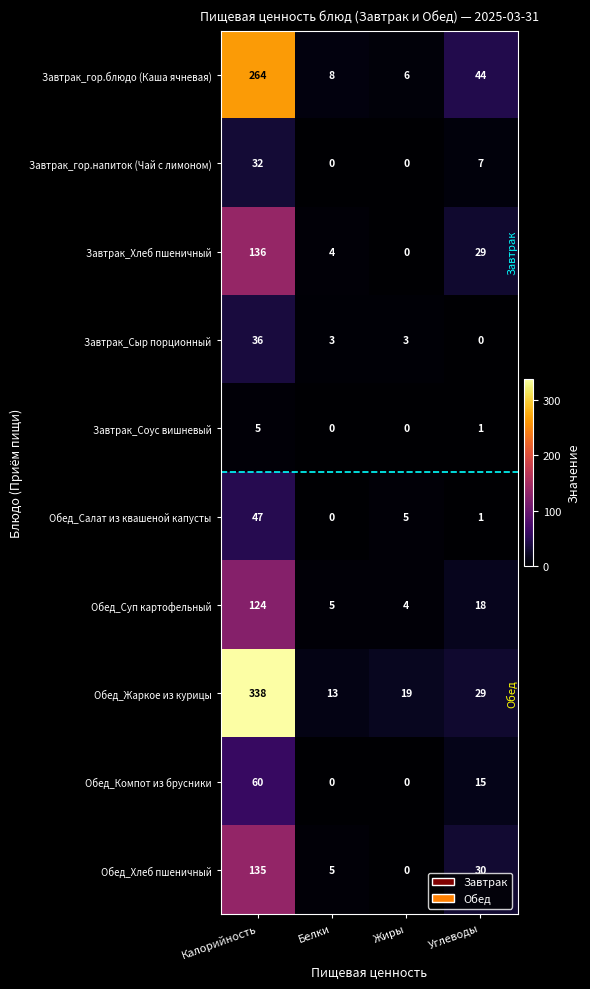

What is the spread (max minus min) of values at Углеводы?

44